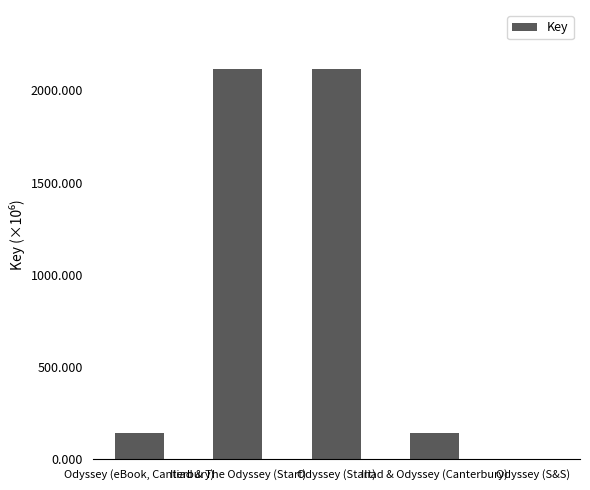

Are the bars horizontal?

No